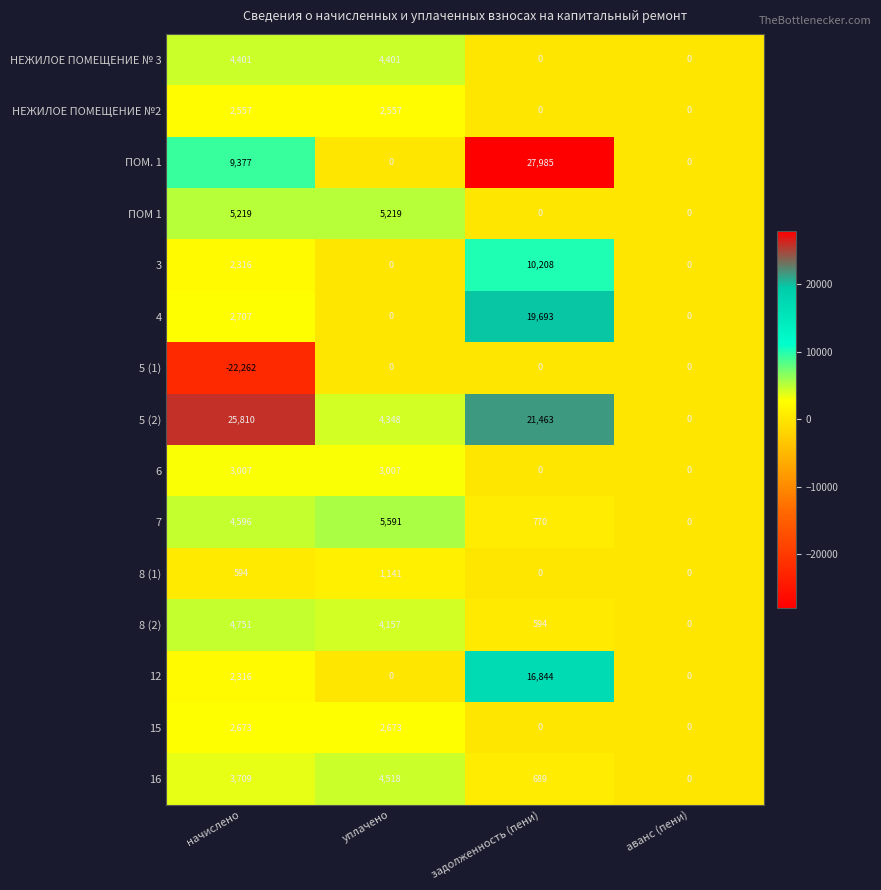

How many ПОМ 1 values are between 0 and 5219?

4